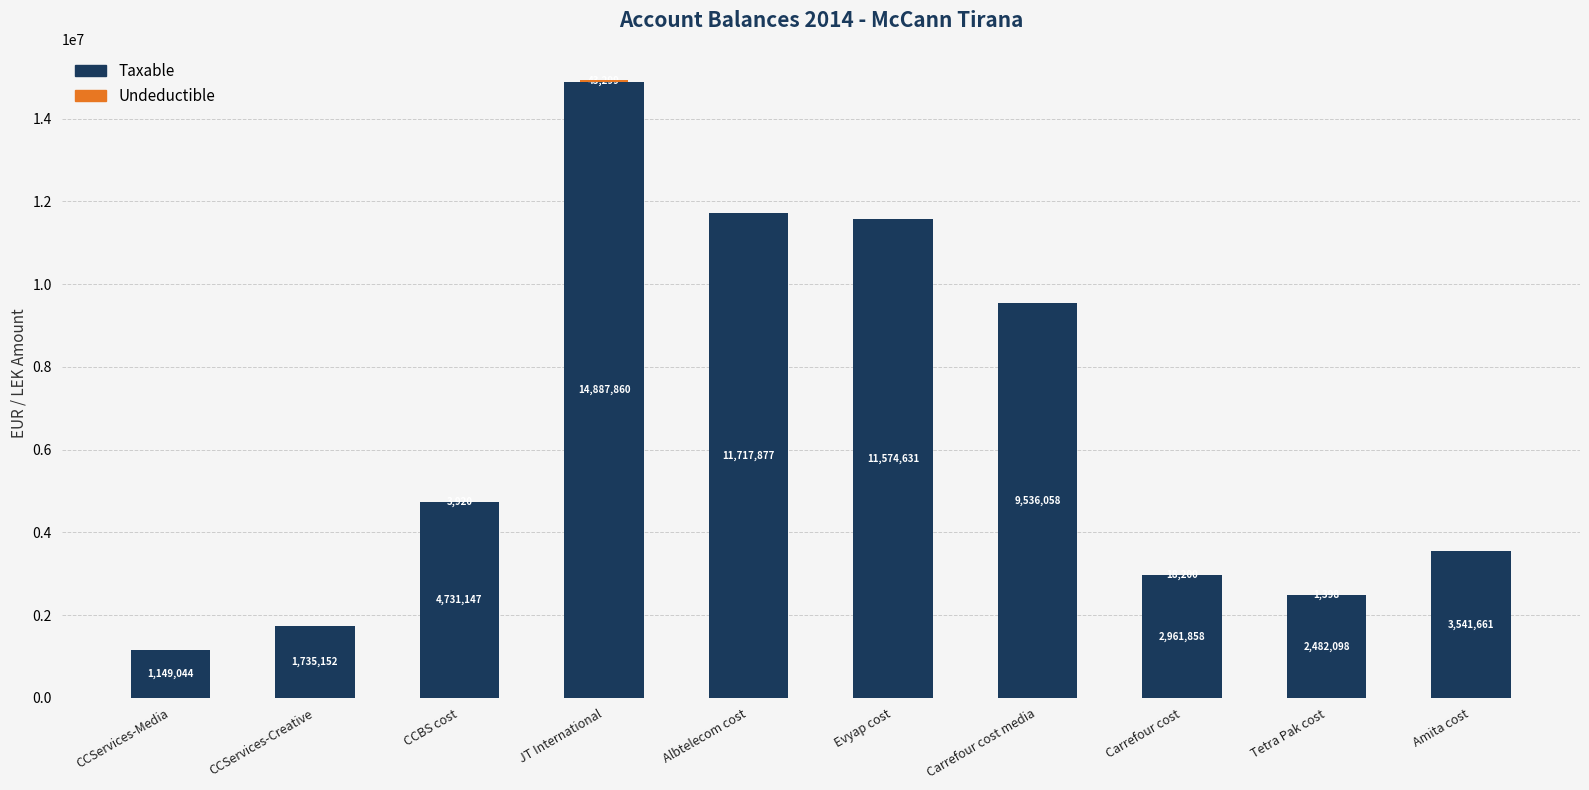

The value of Taxable at CCServices-Media is 1149043.7. True or false?

True